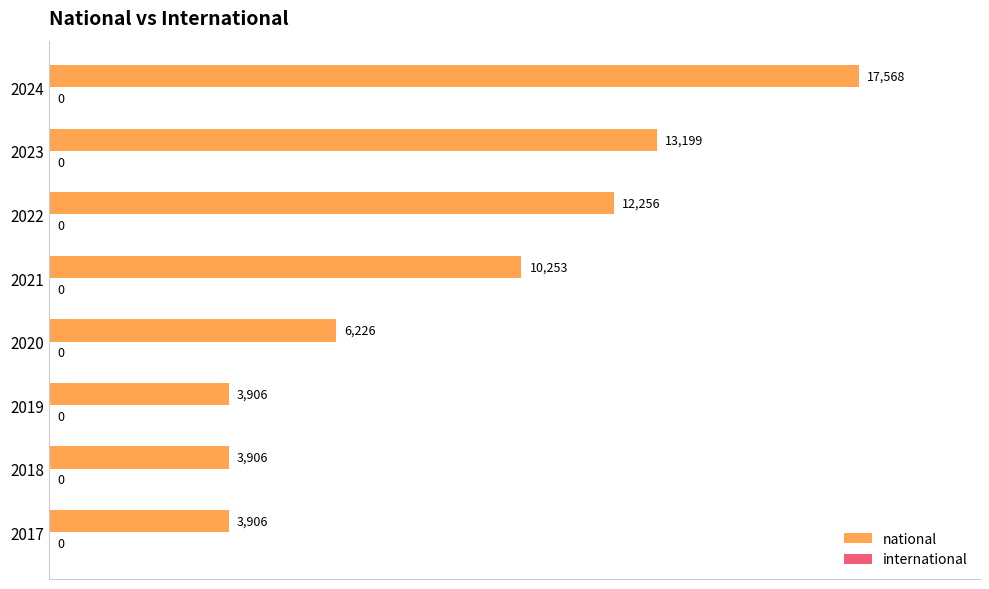

What is the difference between the maximum and second lowest values?

13662